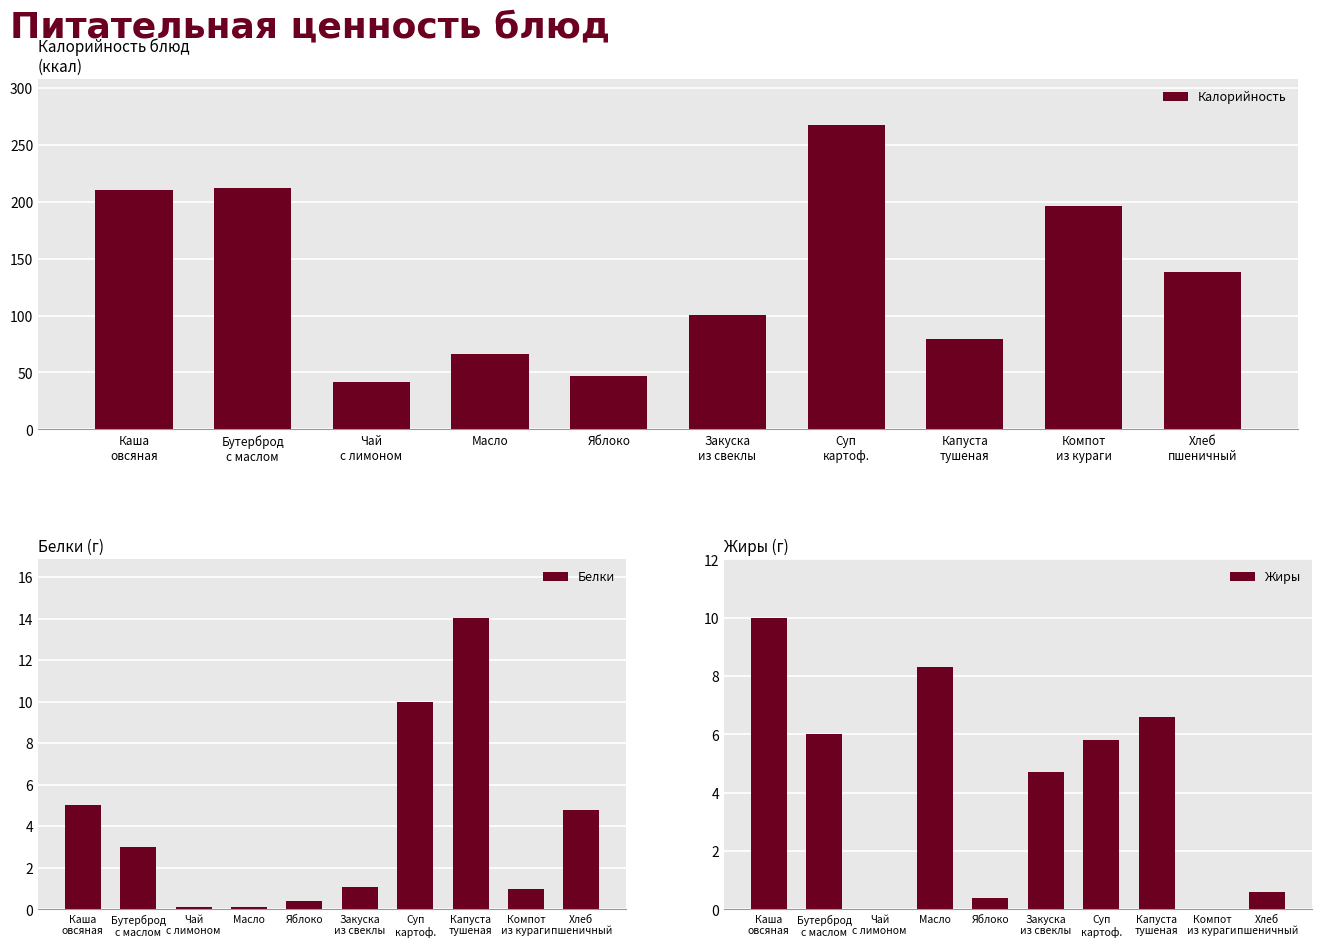

What is the sum of the Калорийность values at Бутерброд
с маслом and Хлеб
пшеничный?

350.6